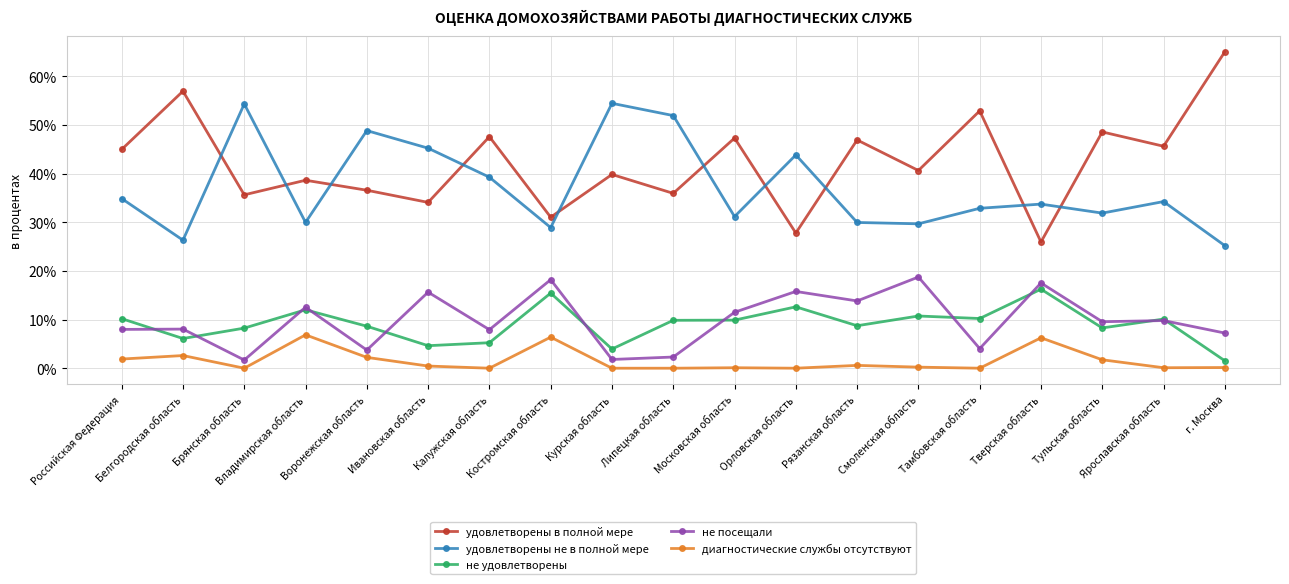

What is the lowest value of the удовлетворены не в полной мере series?

25.2